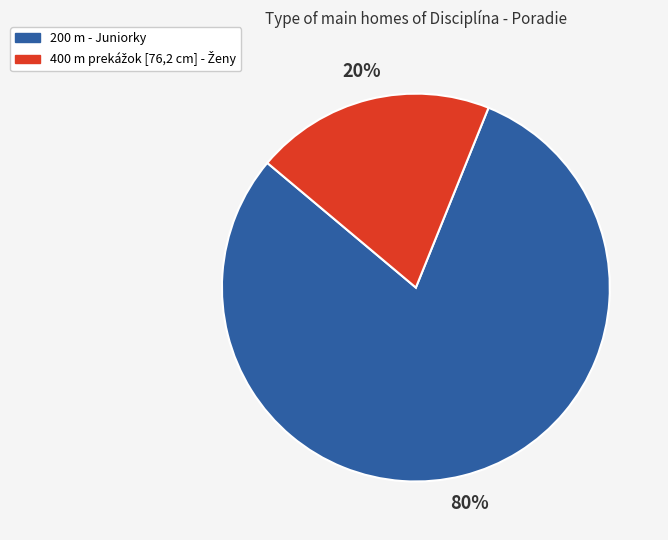

What percentage is the 200 m - Juniorky slice, to the nearest percent?

80%